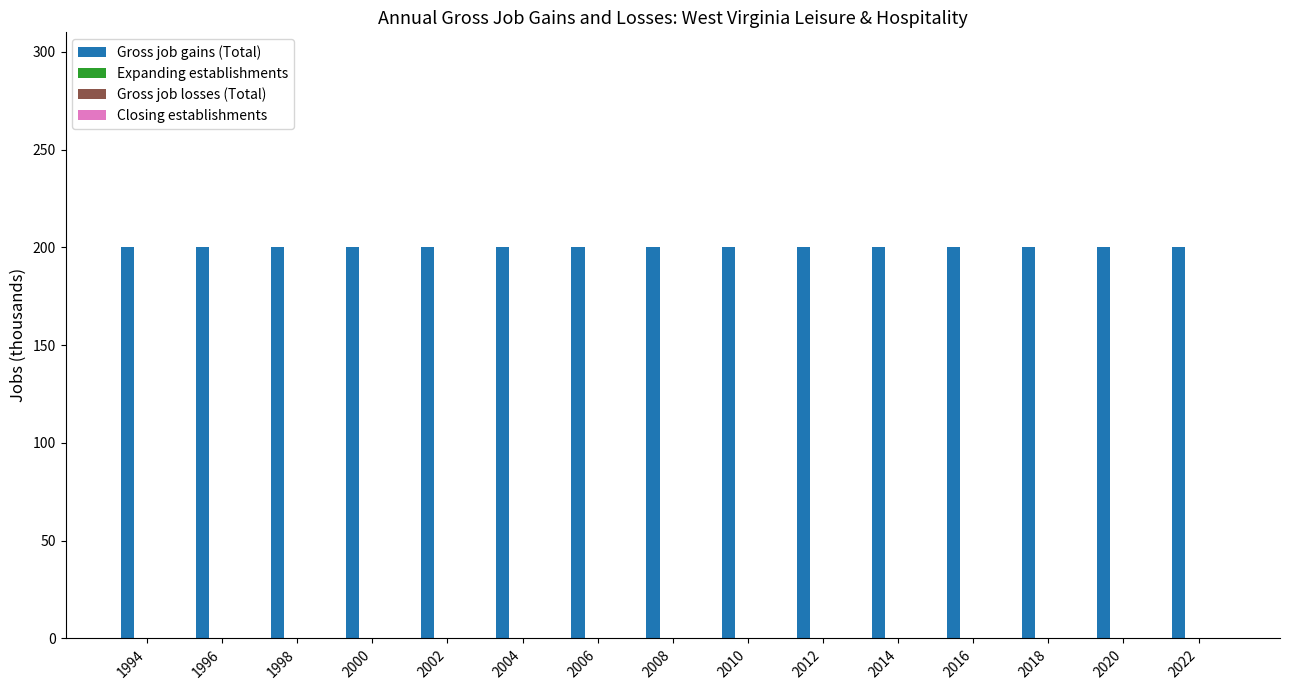

What is the maximum value for Gross job gains (Total)?

200